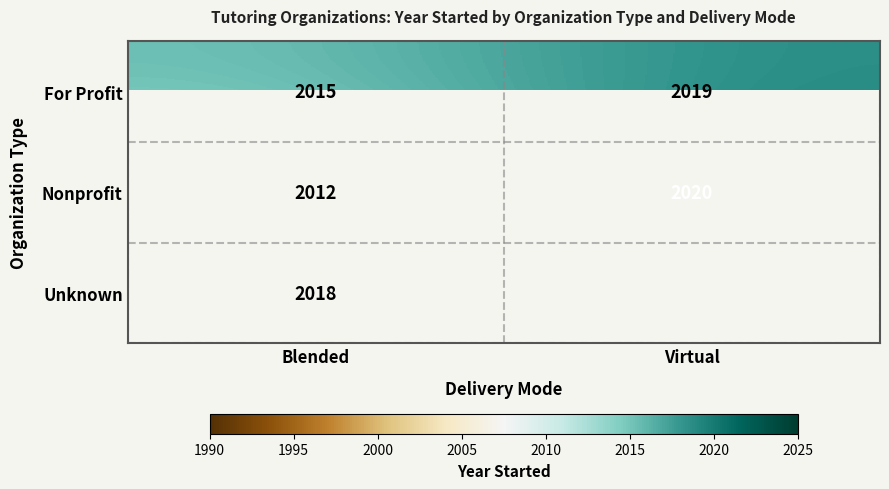

At which category is the sum across all series the highest?

Blended